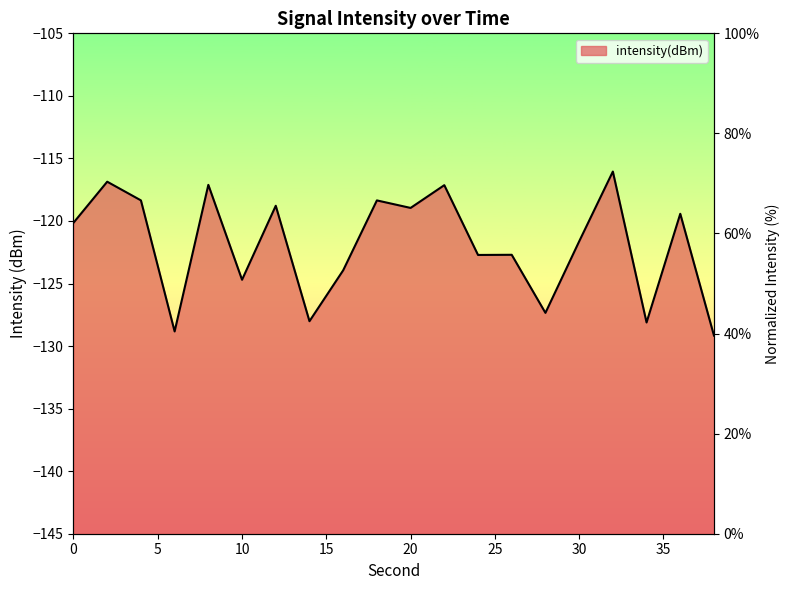

What is the sum of the values at 34 and 14?

84.7